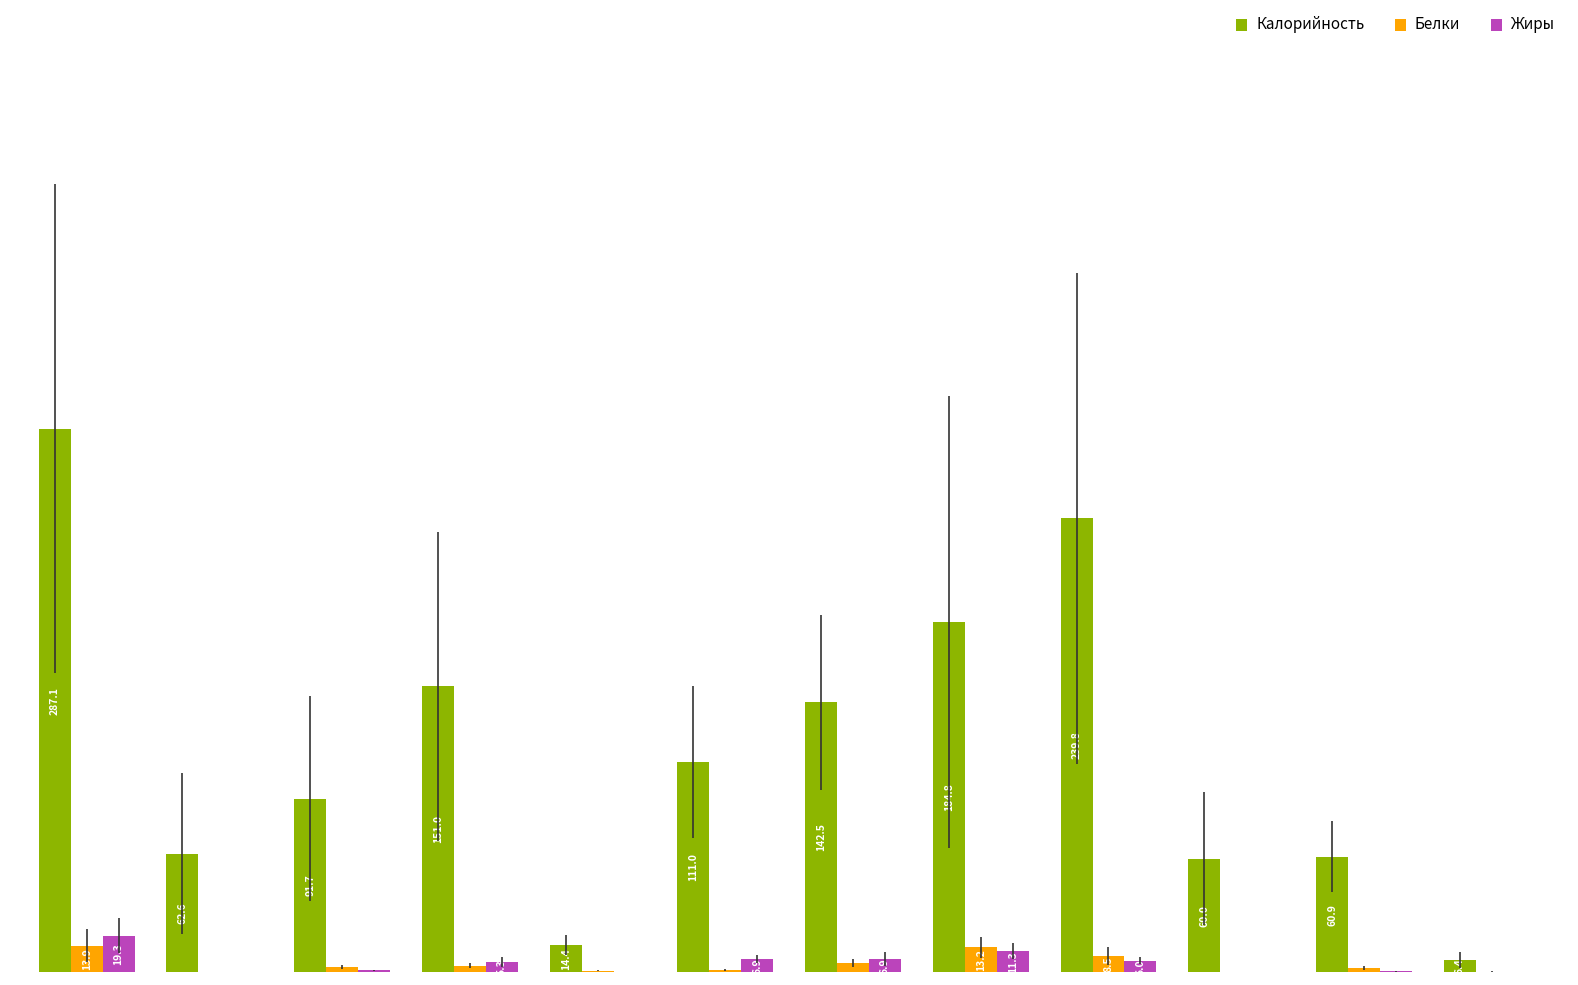

Which series has the largest total across all categories?

Калорийность